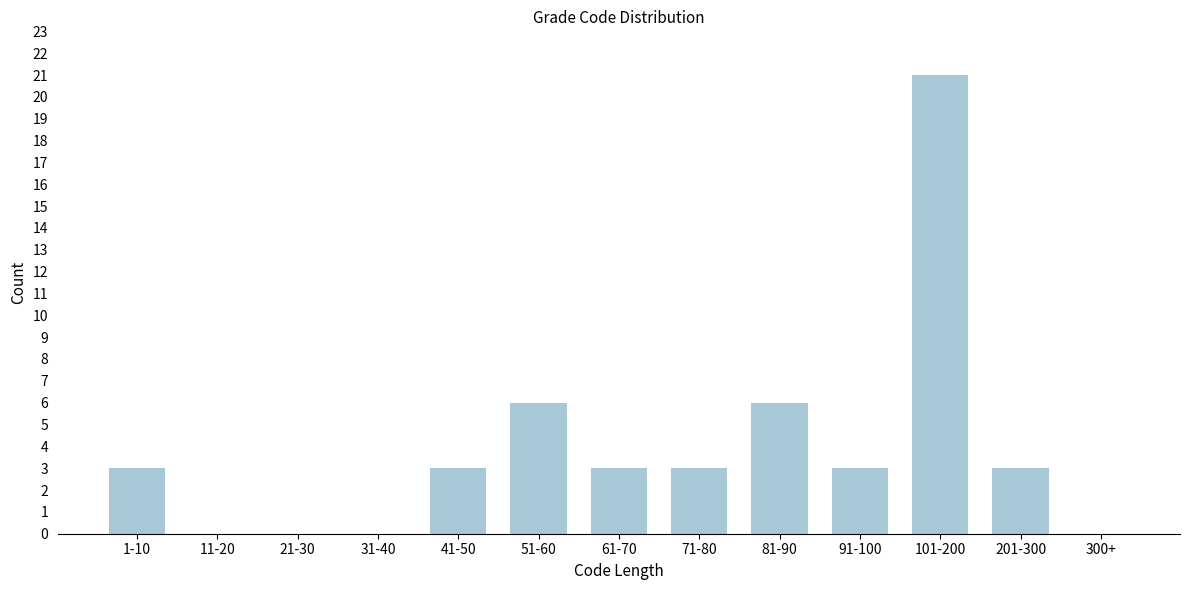

Reading left to right, extract all data points from this chart.

1-10=3	11-20=0	21-30=0	31-40=0	41-50=3	51-60=6	61-70=3	71-80=3	81-90=6	91-100=3	101-200=21	201-300=3	300+=0